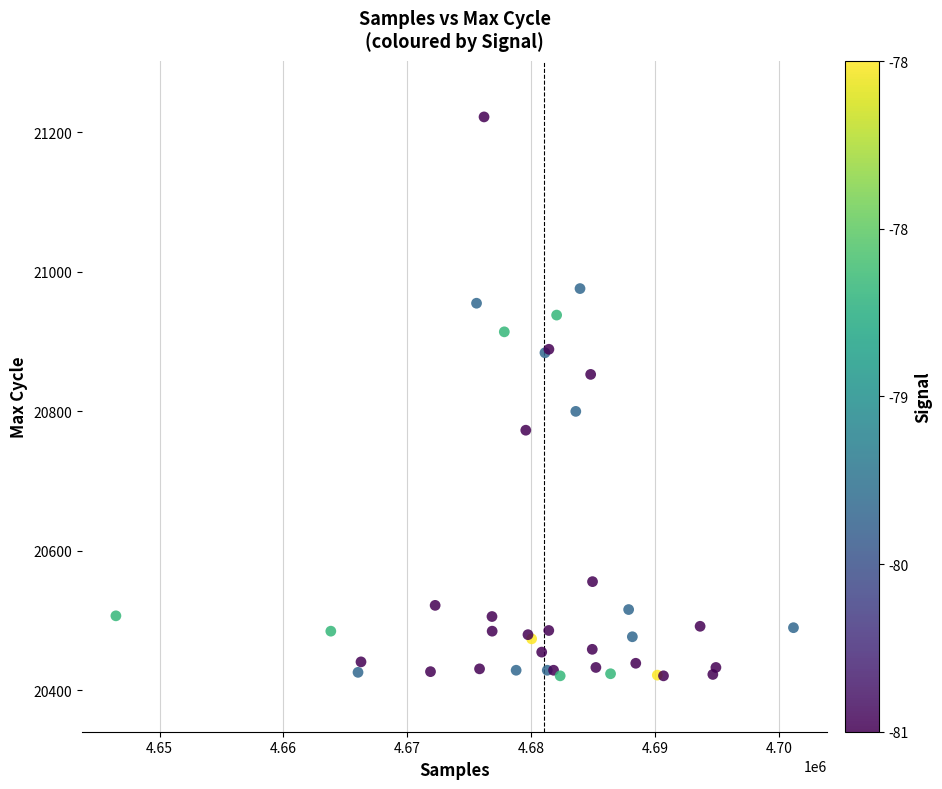

What Y value in the scatter plot is closest to 20821?

20800